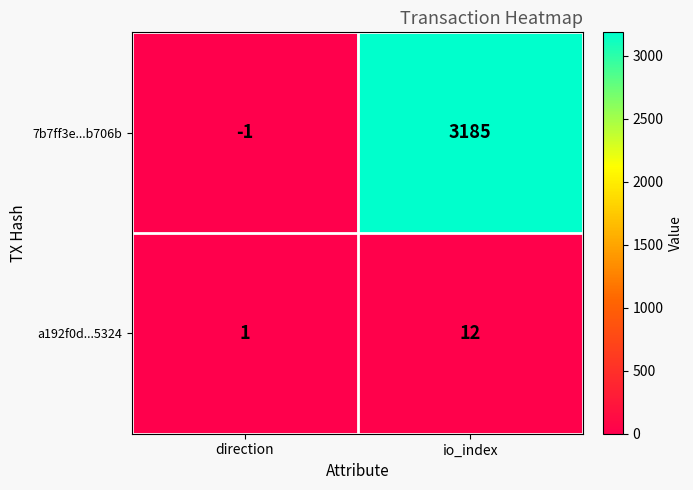

At which label is a192f0d...5324 closest to 6?

direction